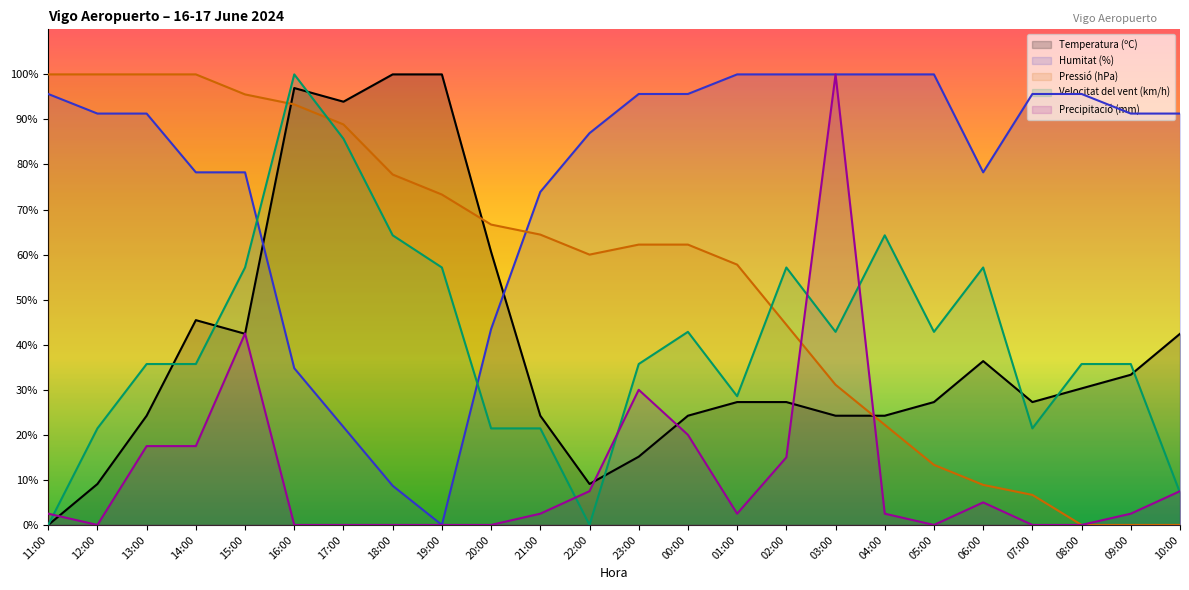

Rank the categories by Humitat (%) value from lowest to highest.

19:00, 18:00, 17:00, 16:00, 20:00, 21:00, 14:00, 15:00, 06:00, 22:00, 12:00, 13:00, 09:00, 10:00, 11:00, 23:00, 00:00, 07:00, 08:00, 01:00, 02:00, 03:00, 04:00, 05:00